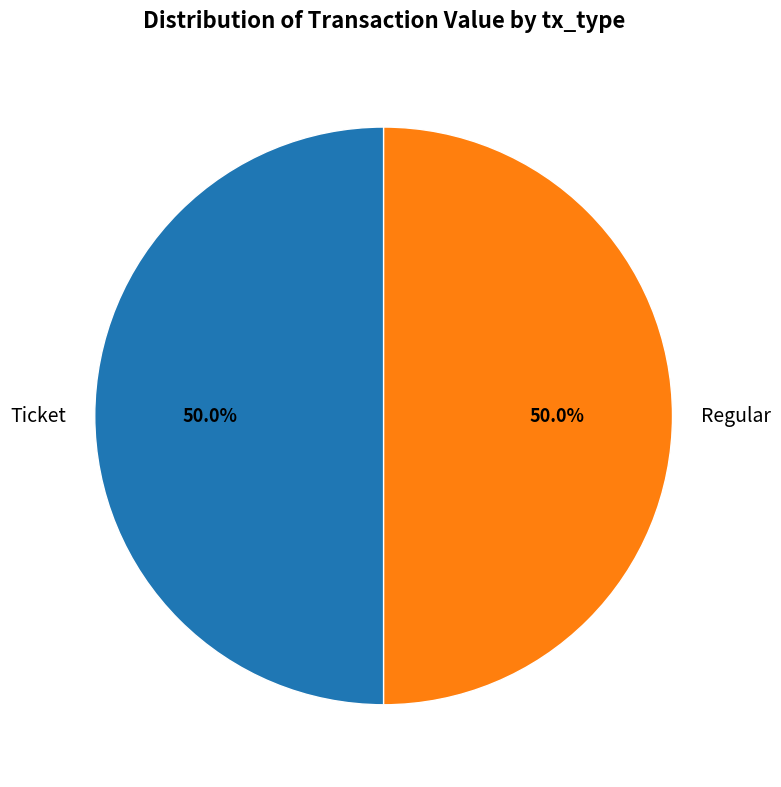

What is the ratio of the value at Regular to the value at Ticket?

1.0